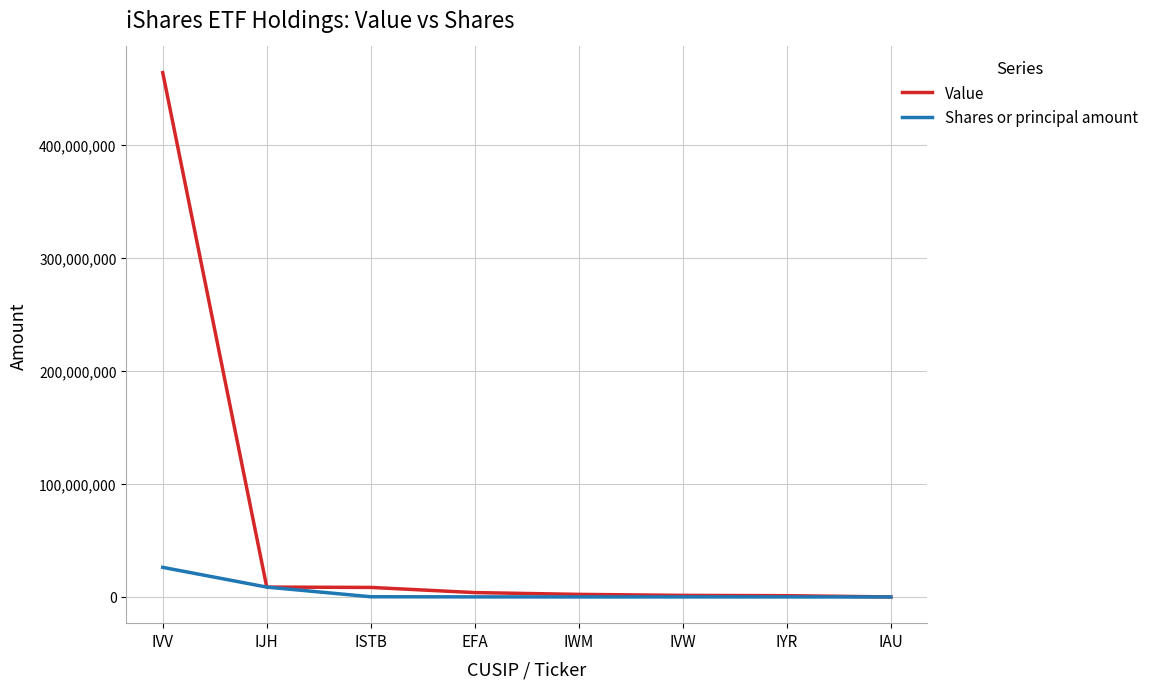

Rank the series by their average value, from lowest to highest.

Shares or principal amount, Value